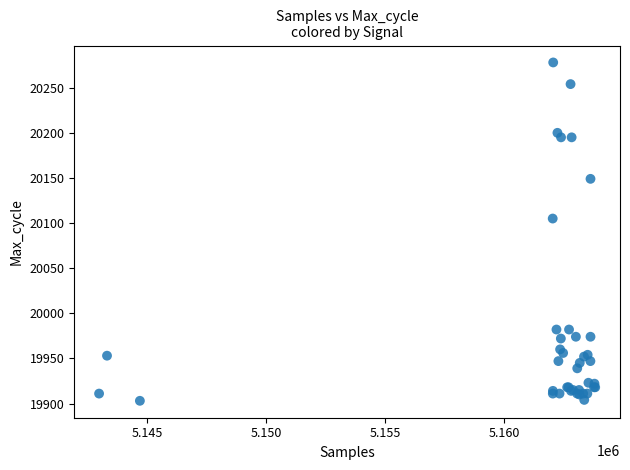

What Y value in the scatter plot is closest to 20090?

20105